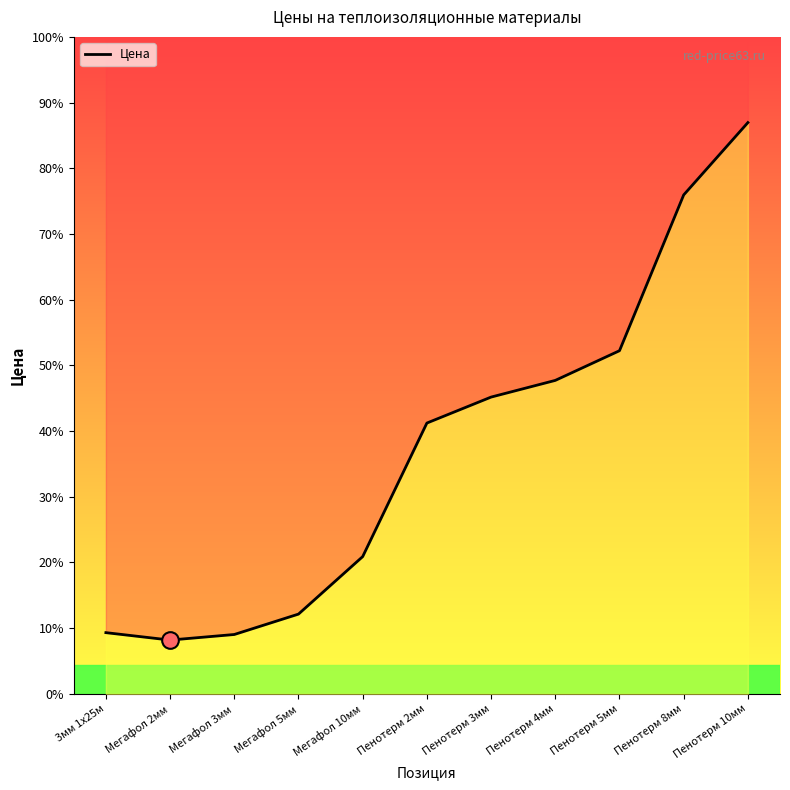

What is the label of the 6th point from the right?

Пенотерм 2мм